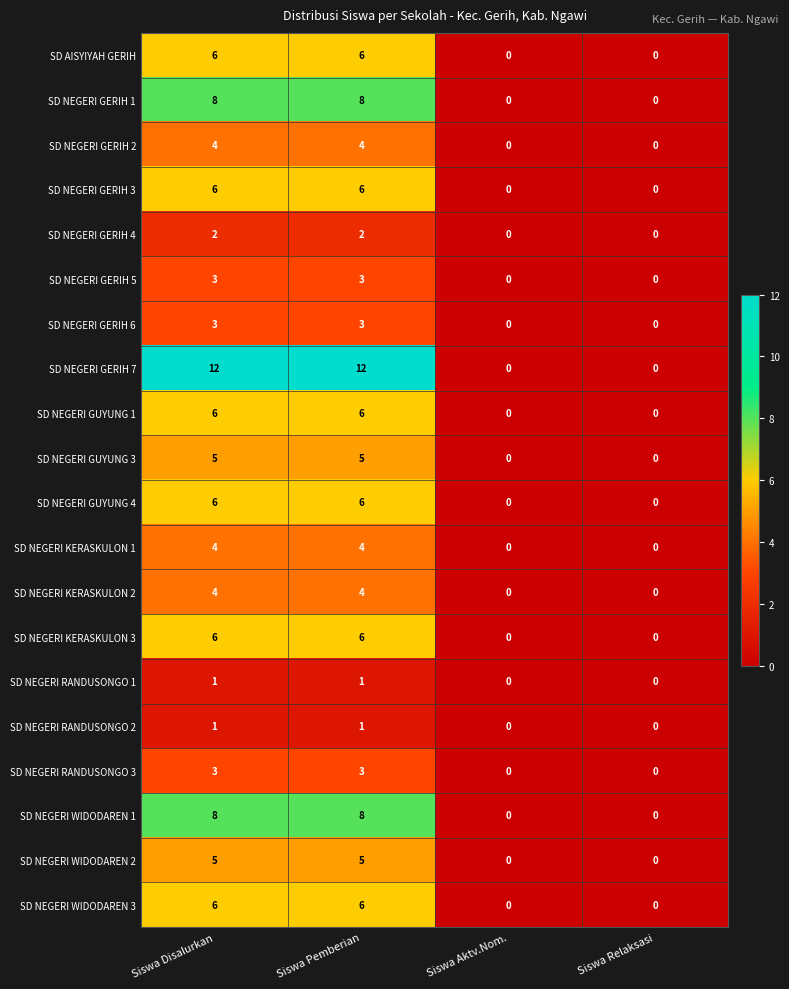

What is the difference between the SD NEGERI GERIH 2 values at Siswa Pemberian and Siswa Aktv.Nom.?

4